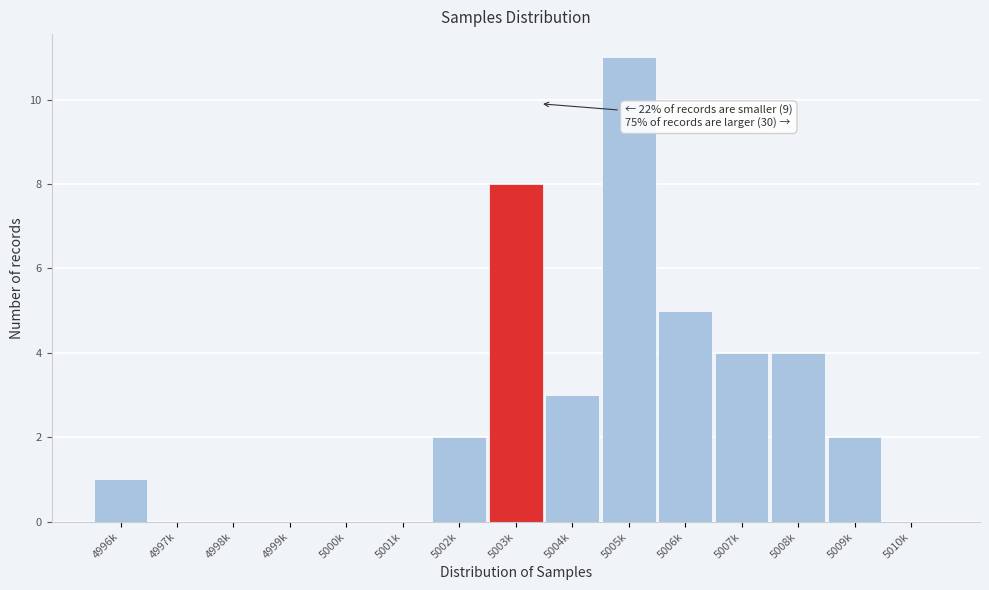

Reading left to right, what are all the values shown in this chart?

4996k=1	4997k=0	4998k=0	4999k=0	5000k=0	5001k=0	5002k=2	5003k=8	5004k=3	5005k=11	5006k=5	5007k=4	5008k=4	5009k=2	5010k=0